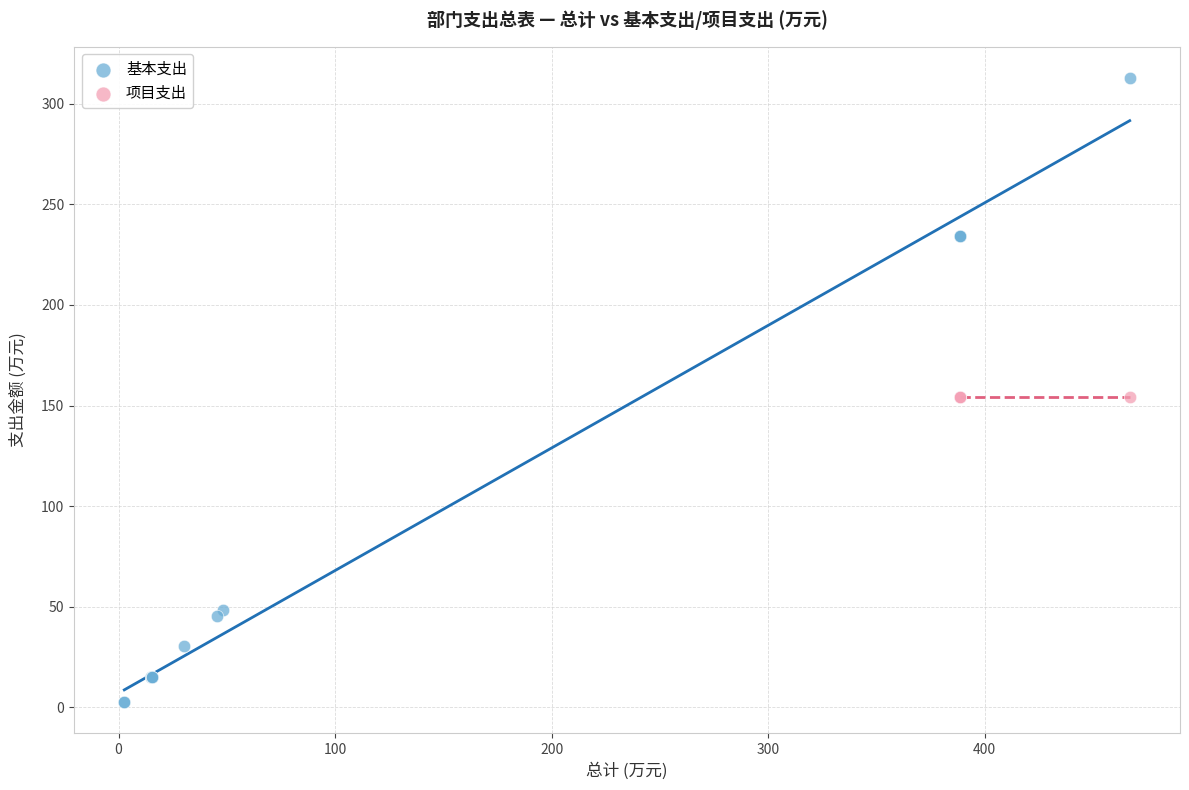

Which series contains the lowest Y value?

基本支出